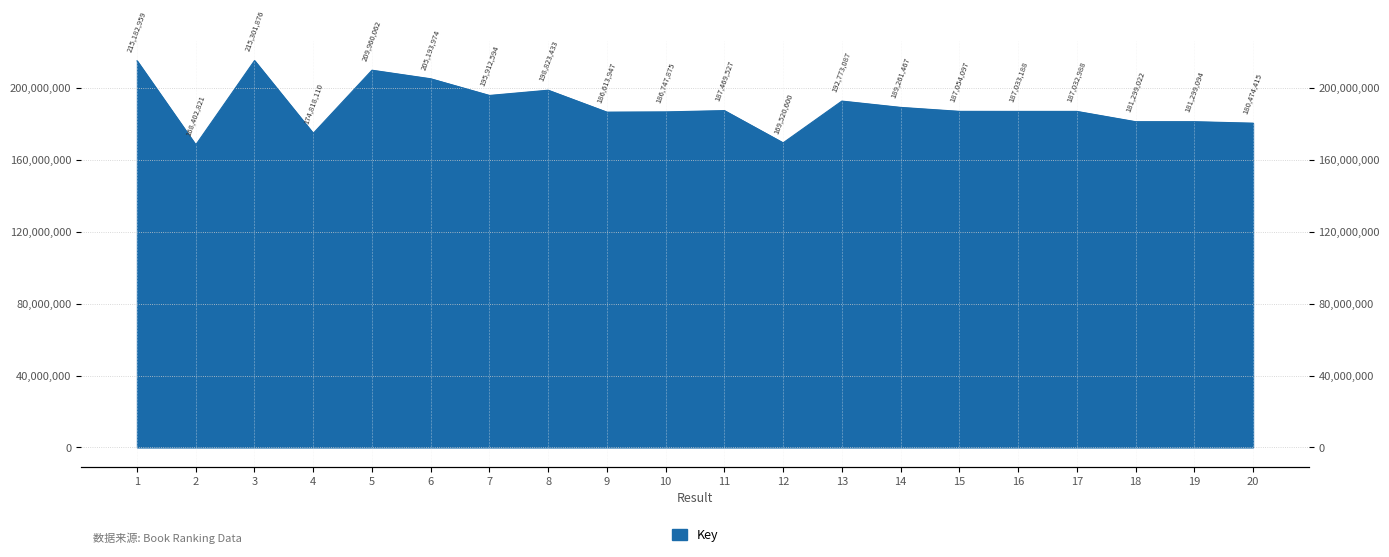

What is the value of the 20th point from the left?

180474415